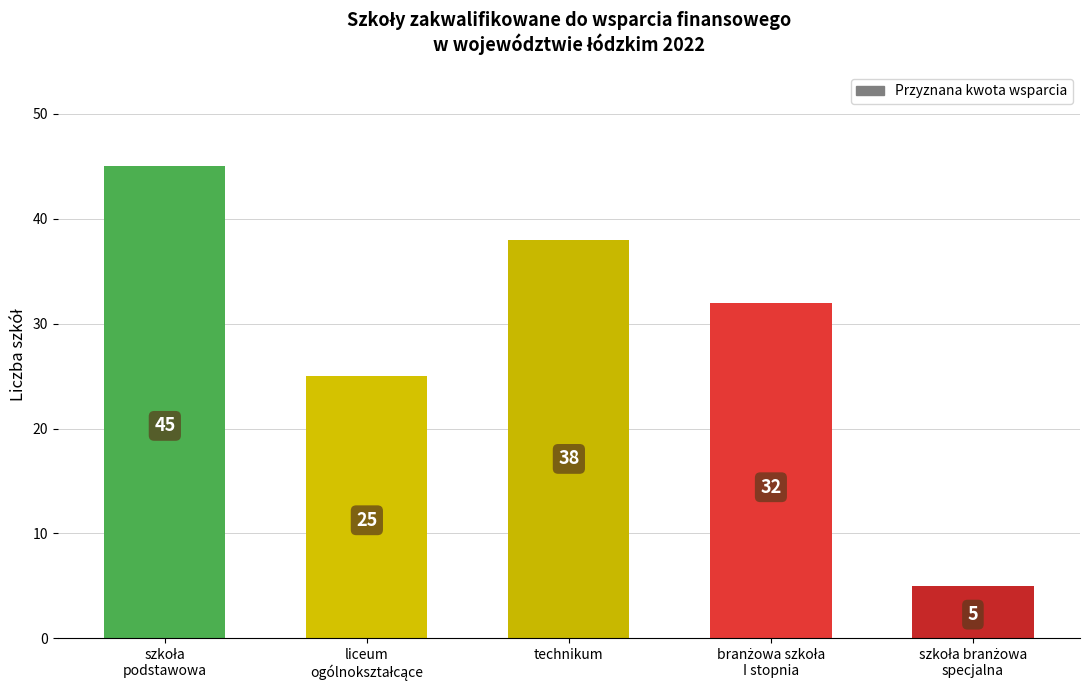

What is the maximum value shown in the chart?

45